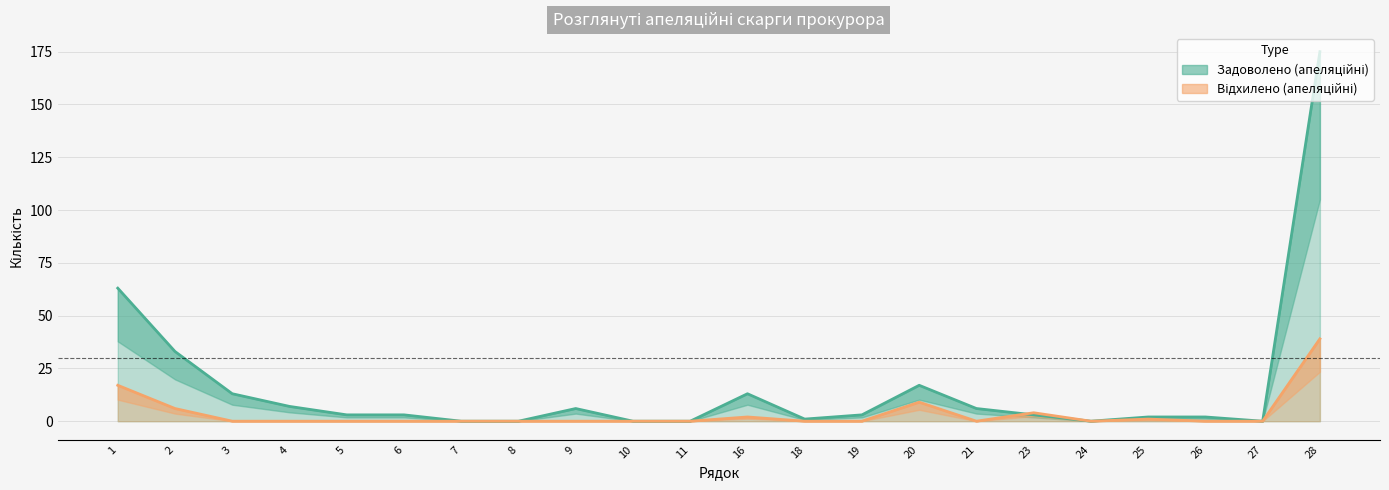

What is the value of the Задоволено (апеляційні) point at the 1st from the left?

63